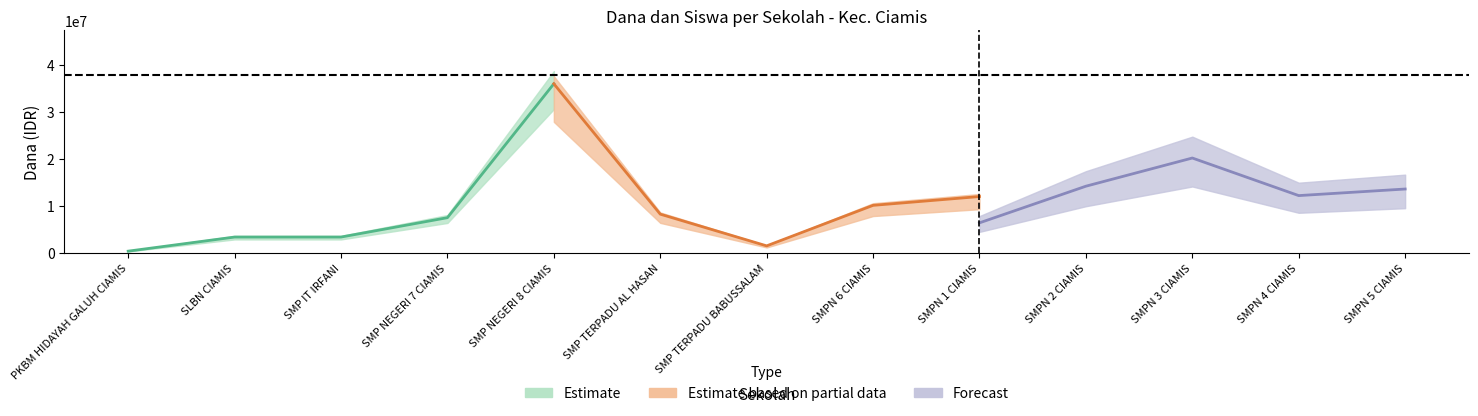

Is the value of Disalurkan at SMP IT IRFANI greater than the value of Pemberian at SMPN 4 CIAMIS?

No